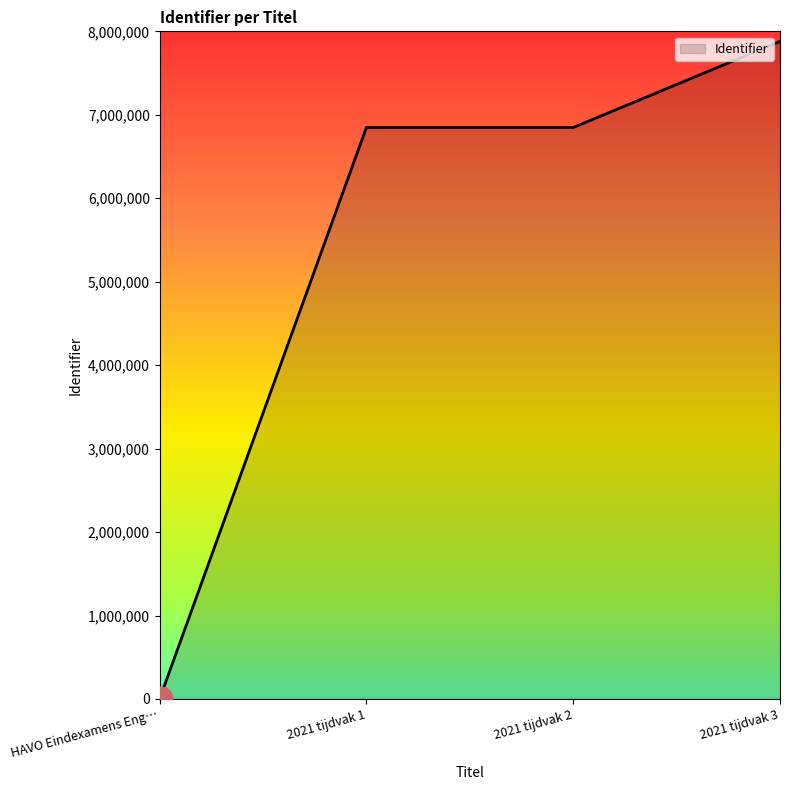

How many positive values are there?

3